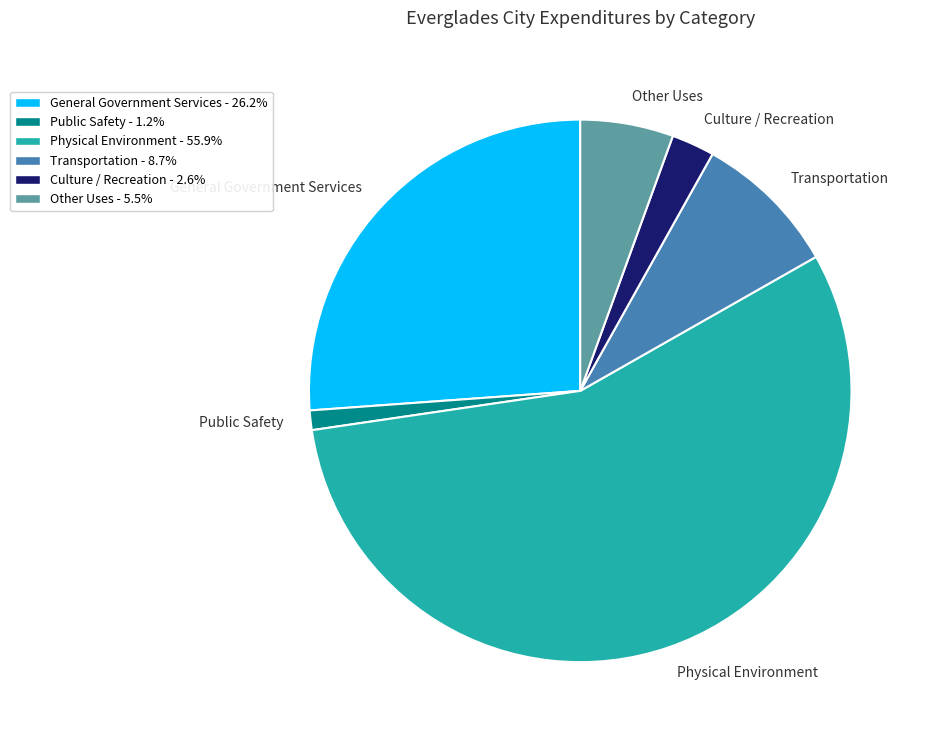

Does Other Uses account for over 50% of the chart?

No